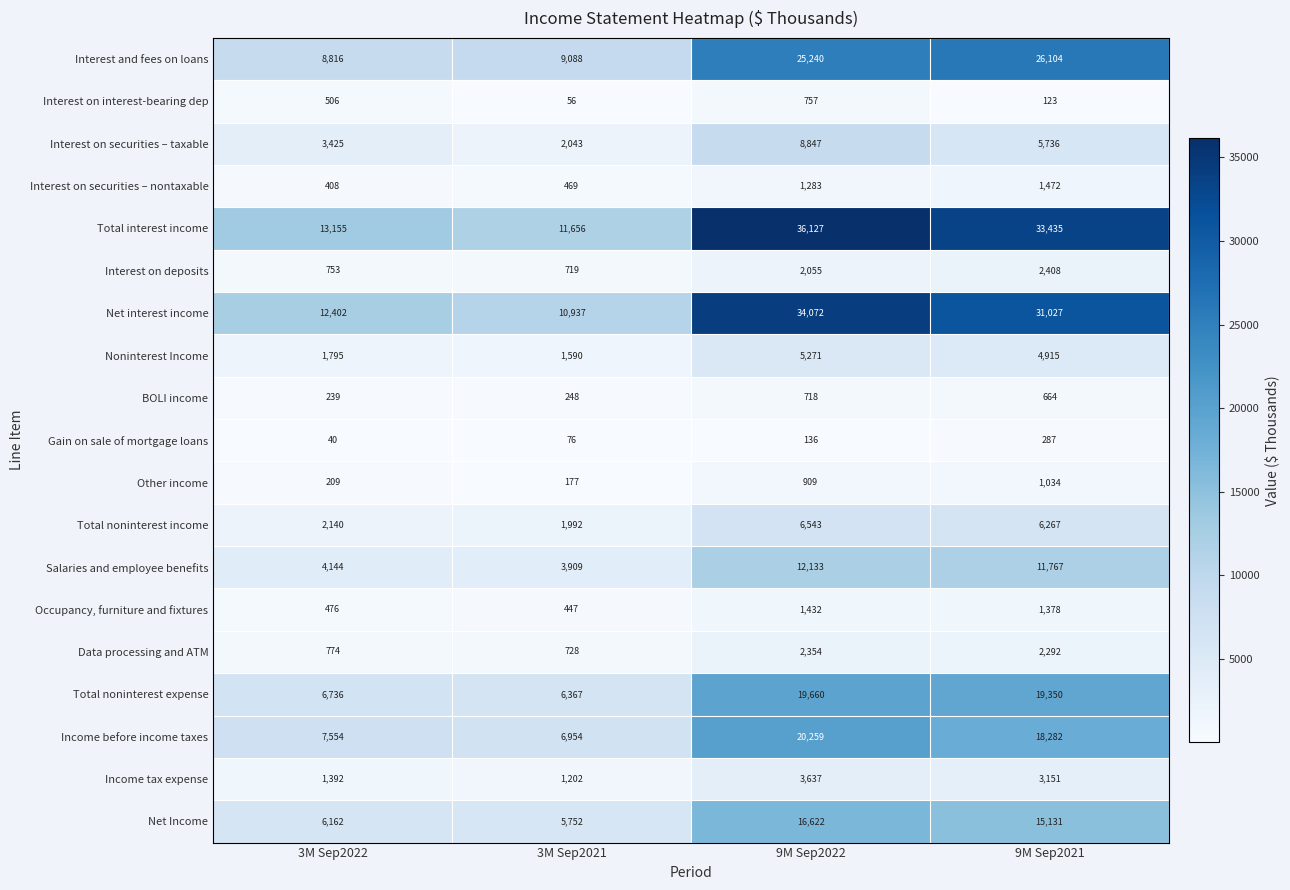

Which series has the largest total across all categories?

Total interest income